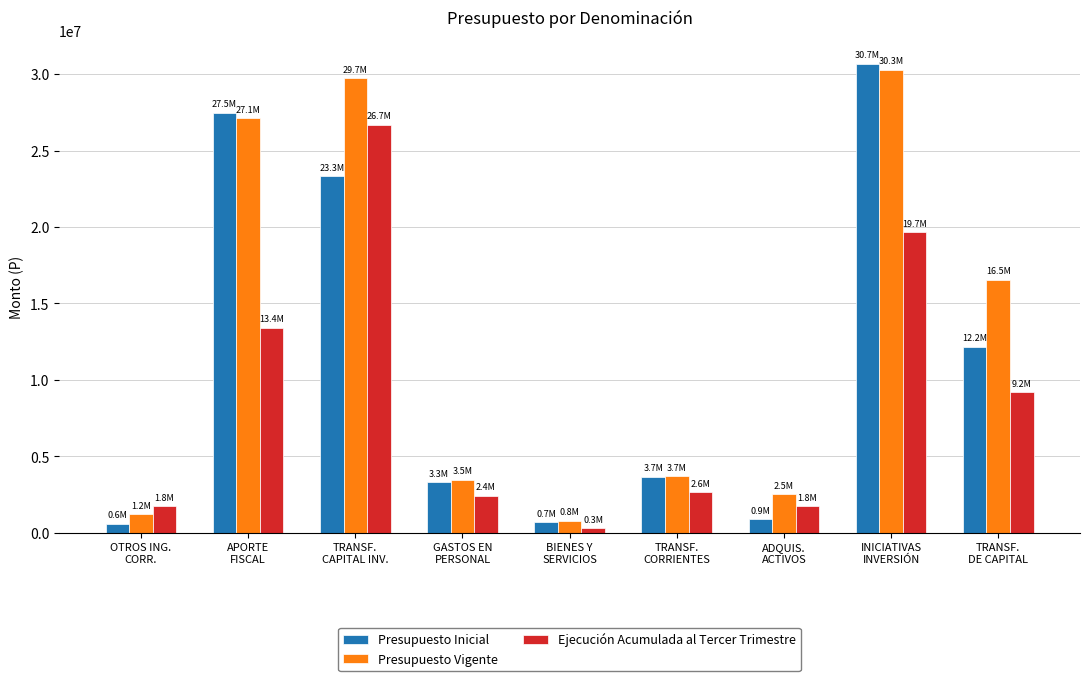

What is the difference between the maximum and minimum values in the Presupuesto Inicial series?

30092146